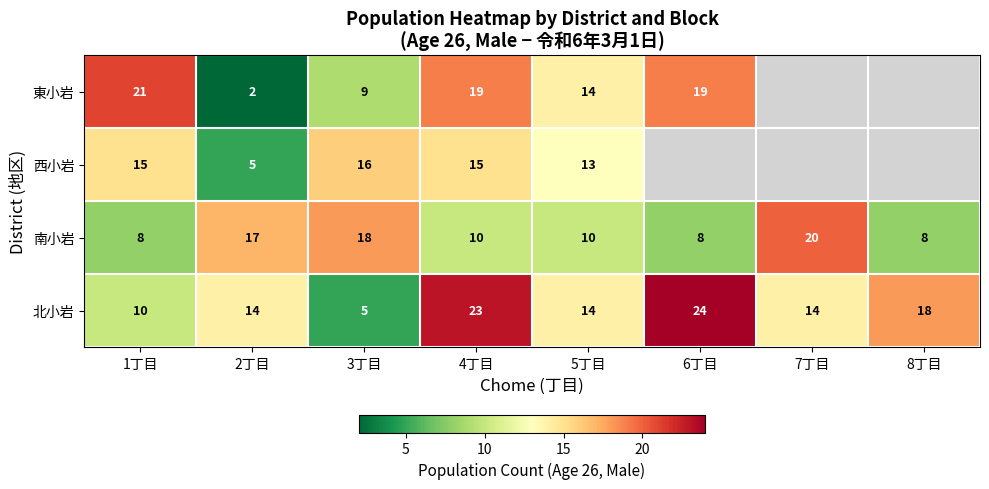

Which series changed the most between 3丁目 and 4丁目?

北小岩